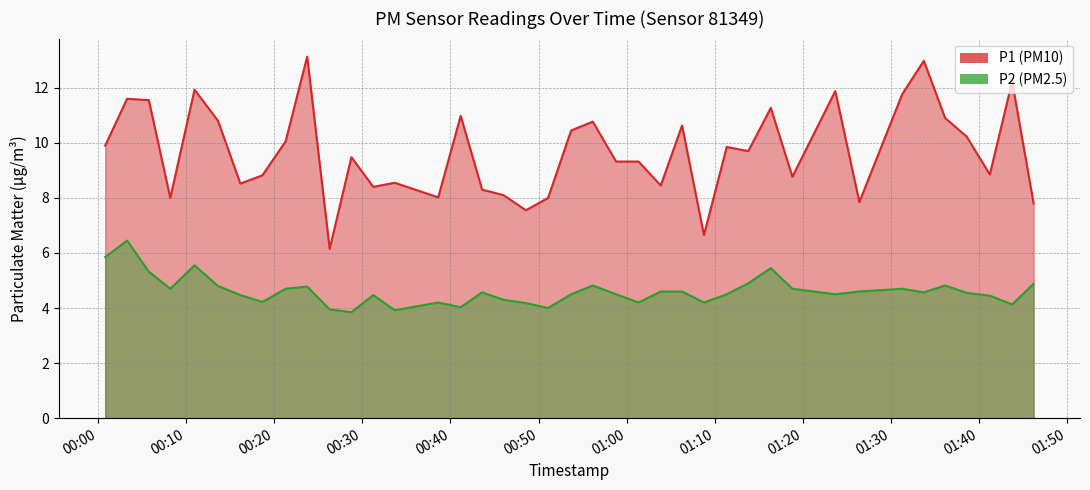

True or false: P1 and P2 intersect in this chart.

False